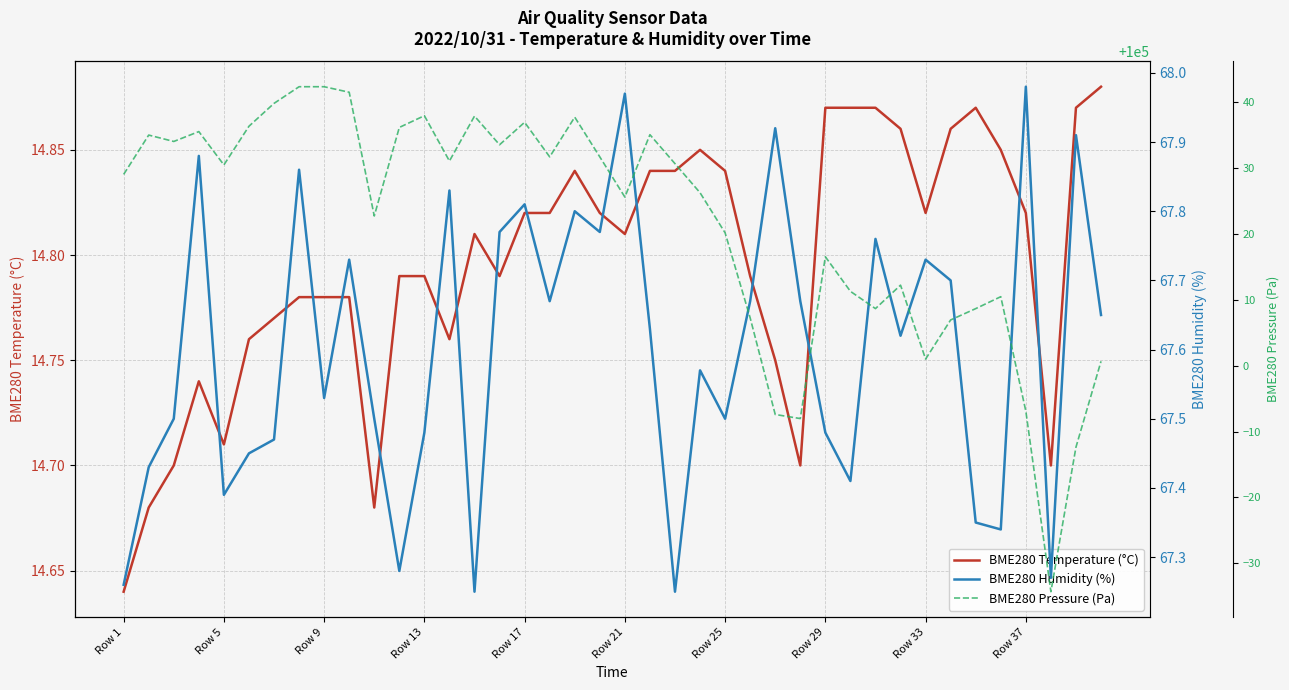

Where is BME280 Temperature (°C) nearest to the value 14?

Row 1